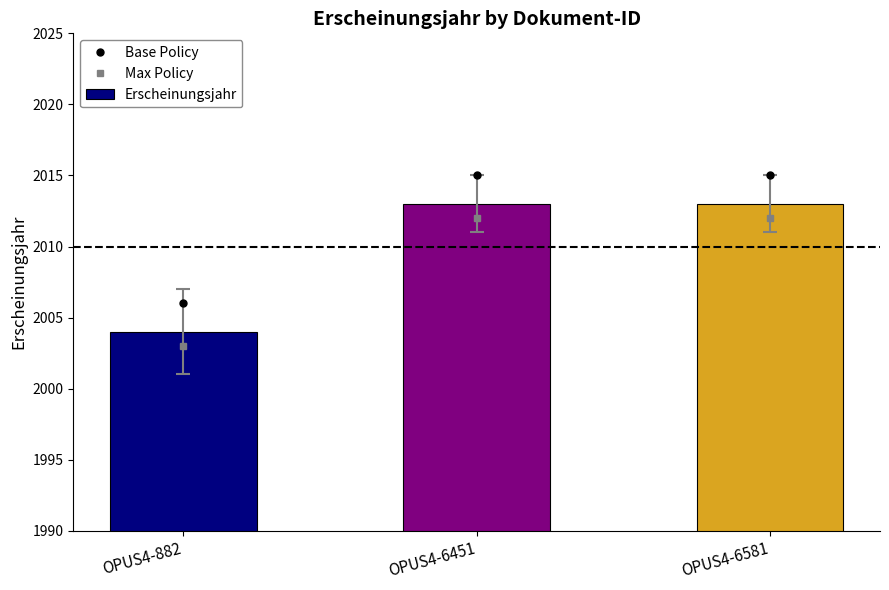

The Erscheinungsjahr series shows 578 at OPUS4-6581. True or false?

False